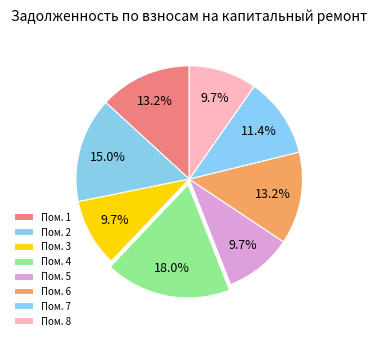

Count the number of slices in the pie.

8